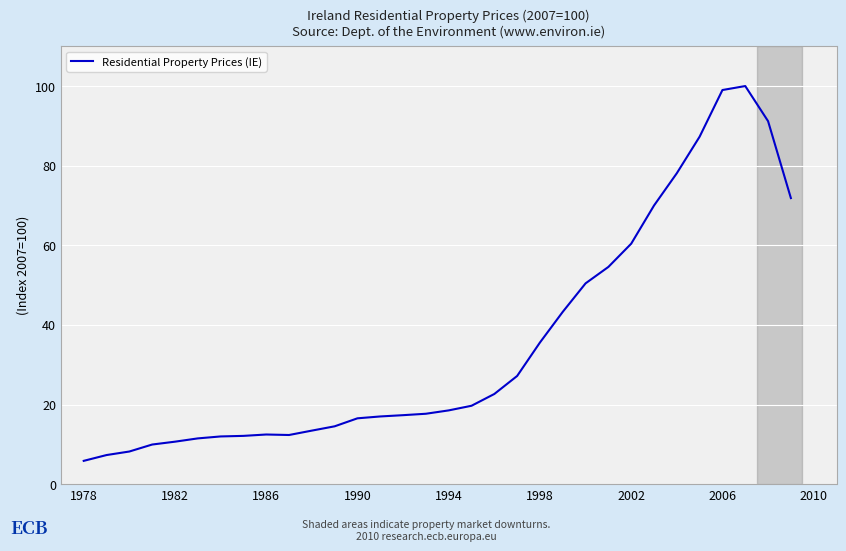

What is the smallest value displayed?

5.9